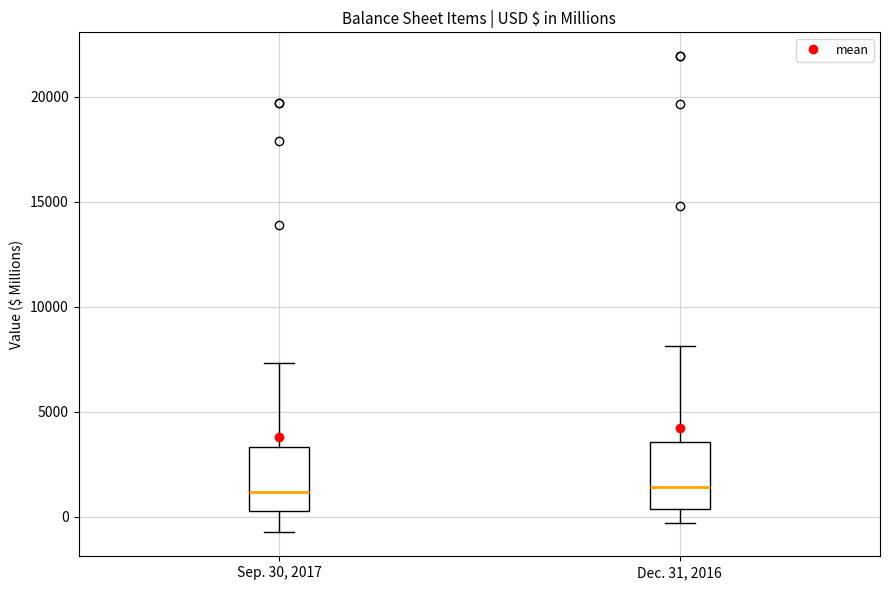

Where does the median line of the box for Sep. 30, 2017 sit on the y-axis? The values are not printed on the chart, so give them approximately, as read against the axis.

1000